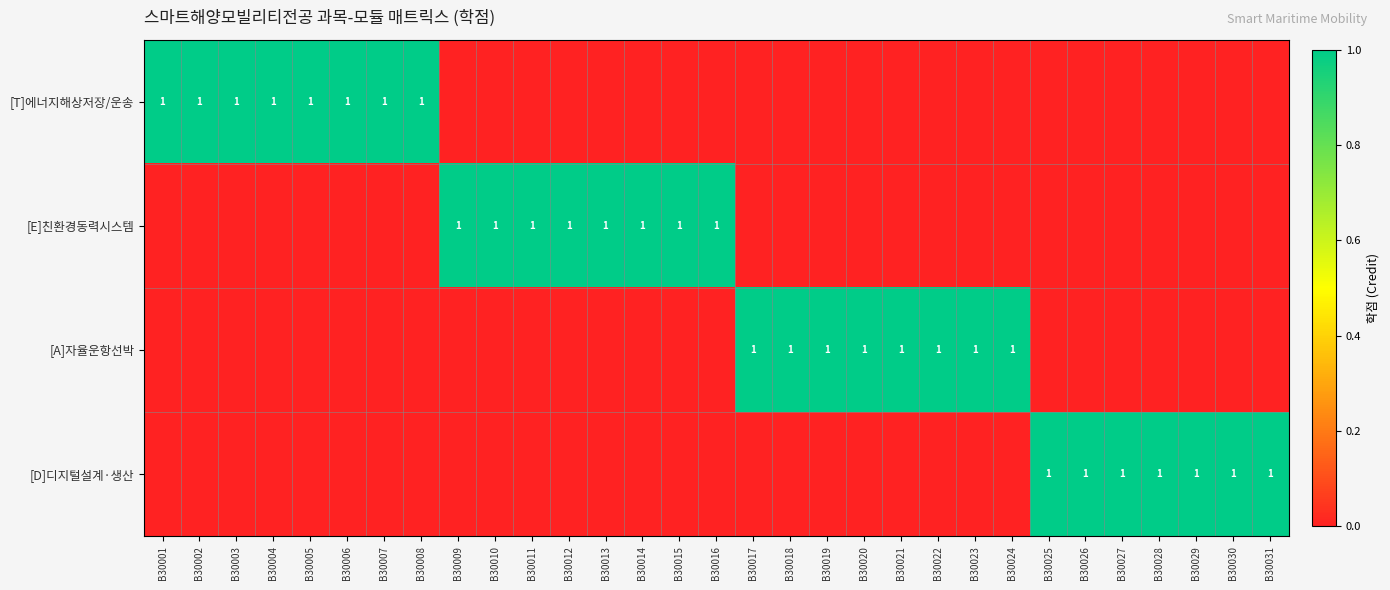

The value of [E]친환경동력시스템 at B30014 is 1. True or false?

True